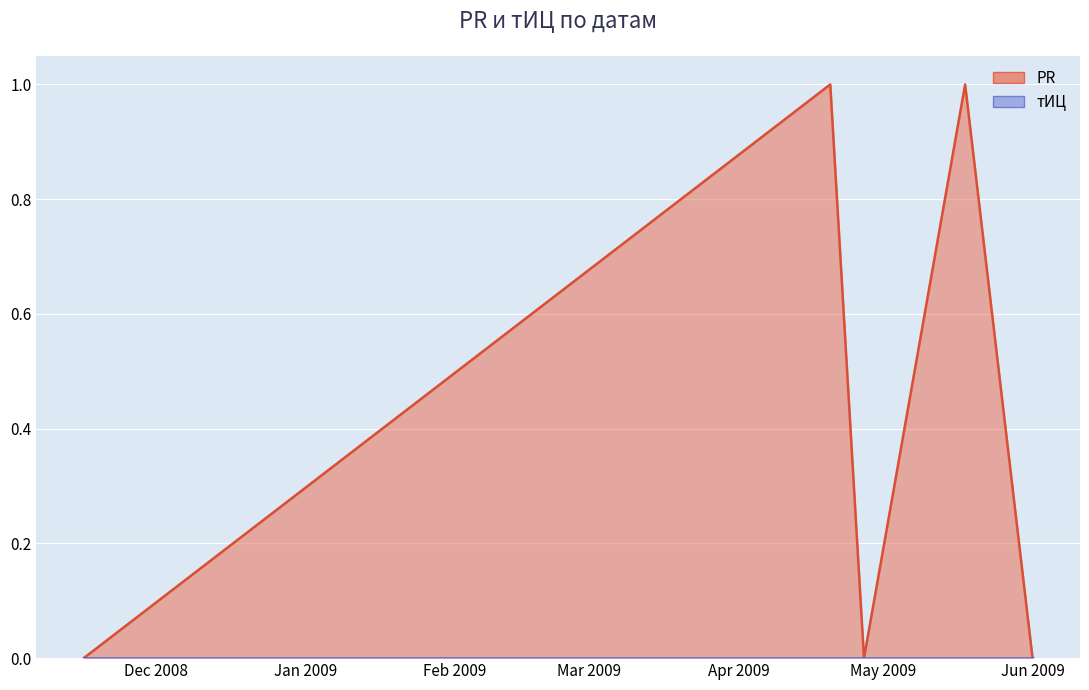

What position from the left is 2009-05-18?

4